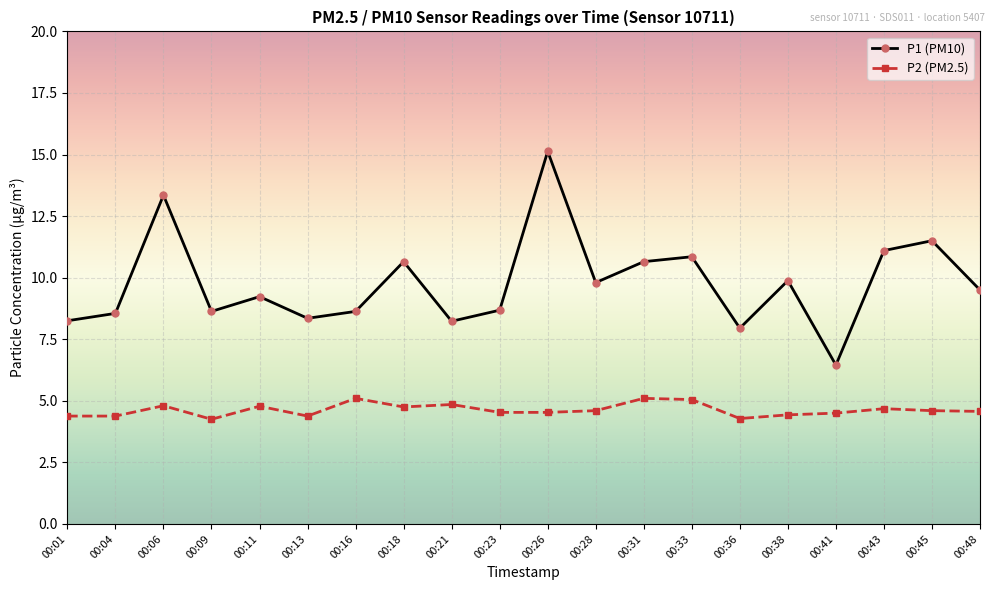

Between 00:16 and 00:33, which series saw the biggest shift?

P1 (PM10)